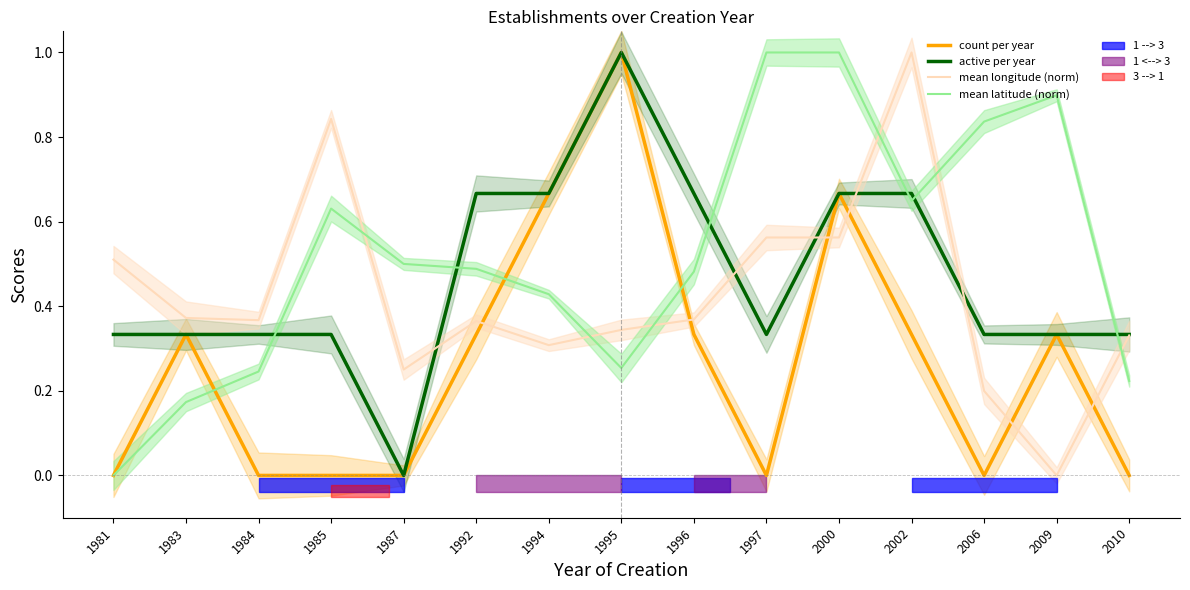

Where do active per year and mean longitude (norm) first cross each other?

1987 and 1992